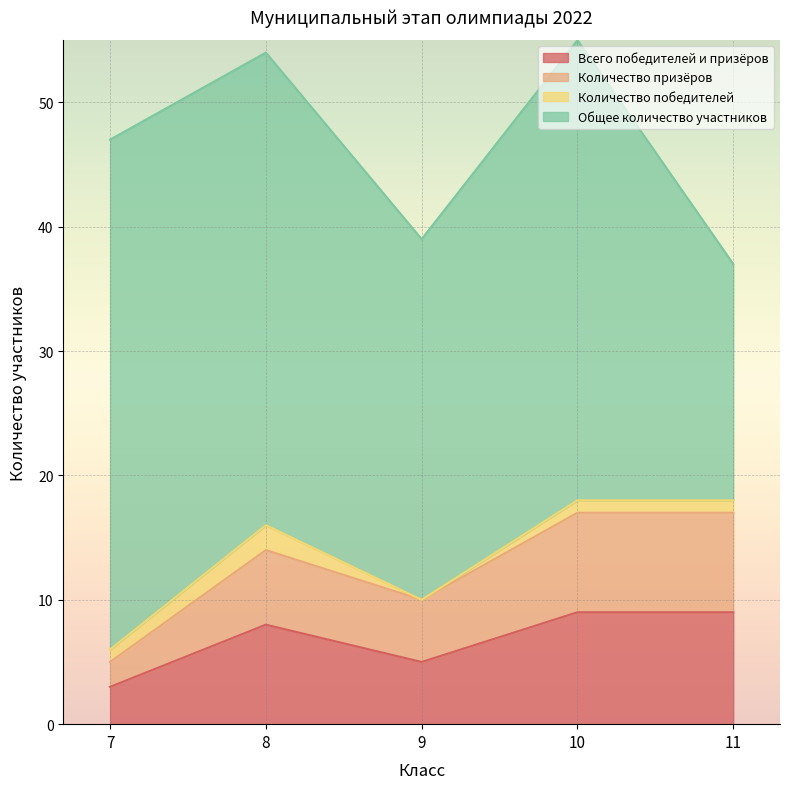

Is it true that Количество призёров equals 16 at 9?

False